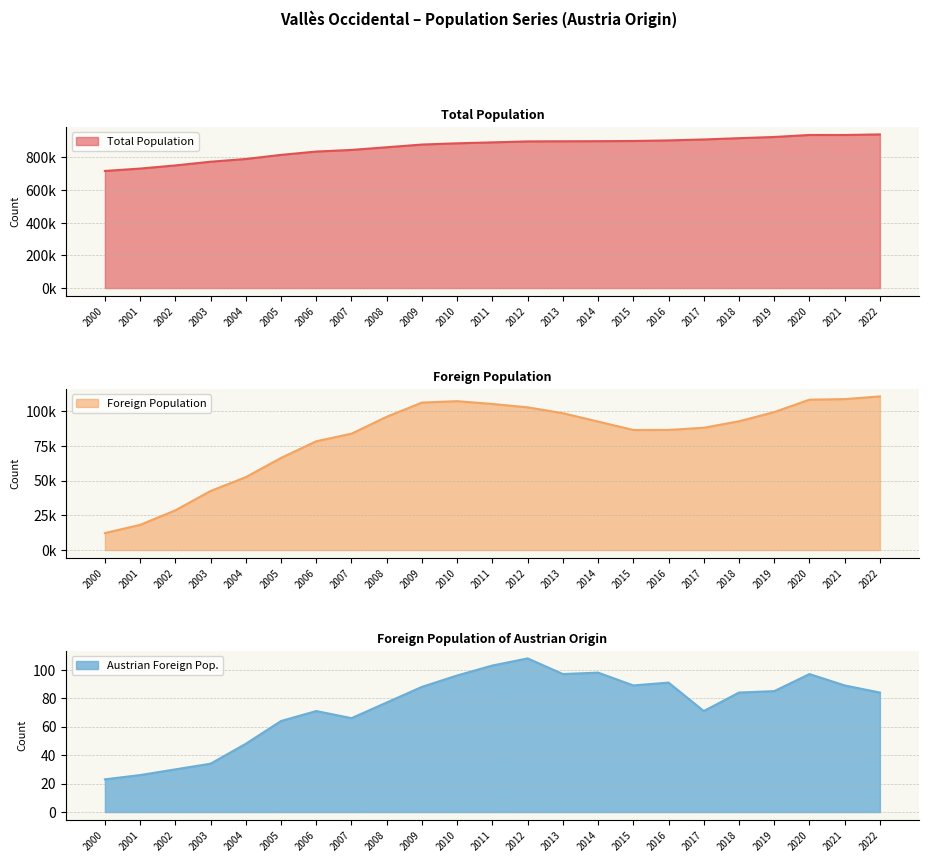

In Foreign Population, how many points are lower than both neighbors (excluding endpoints)?

1